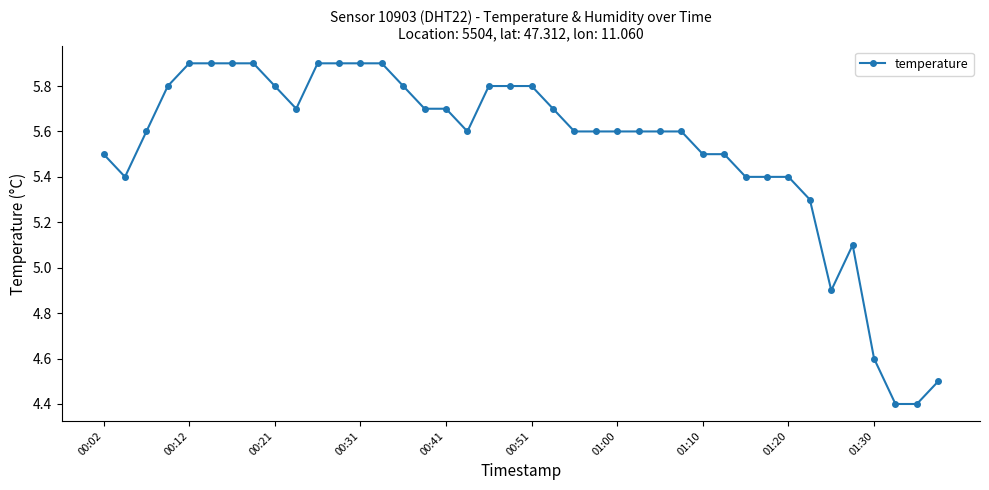

How many data points are above 5?

35